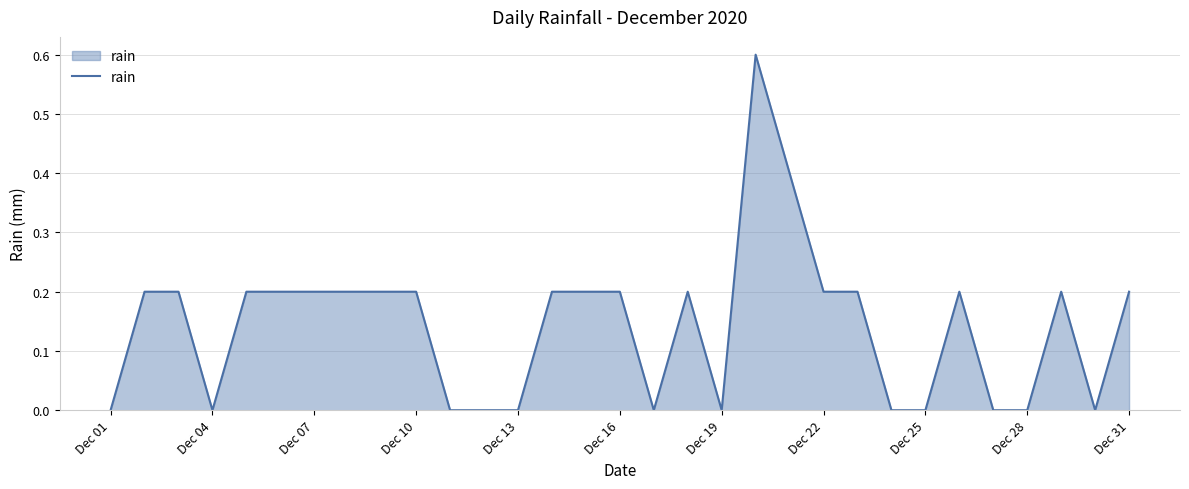

What is the greatest value displayed?

0.6